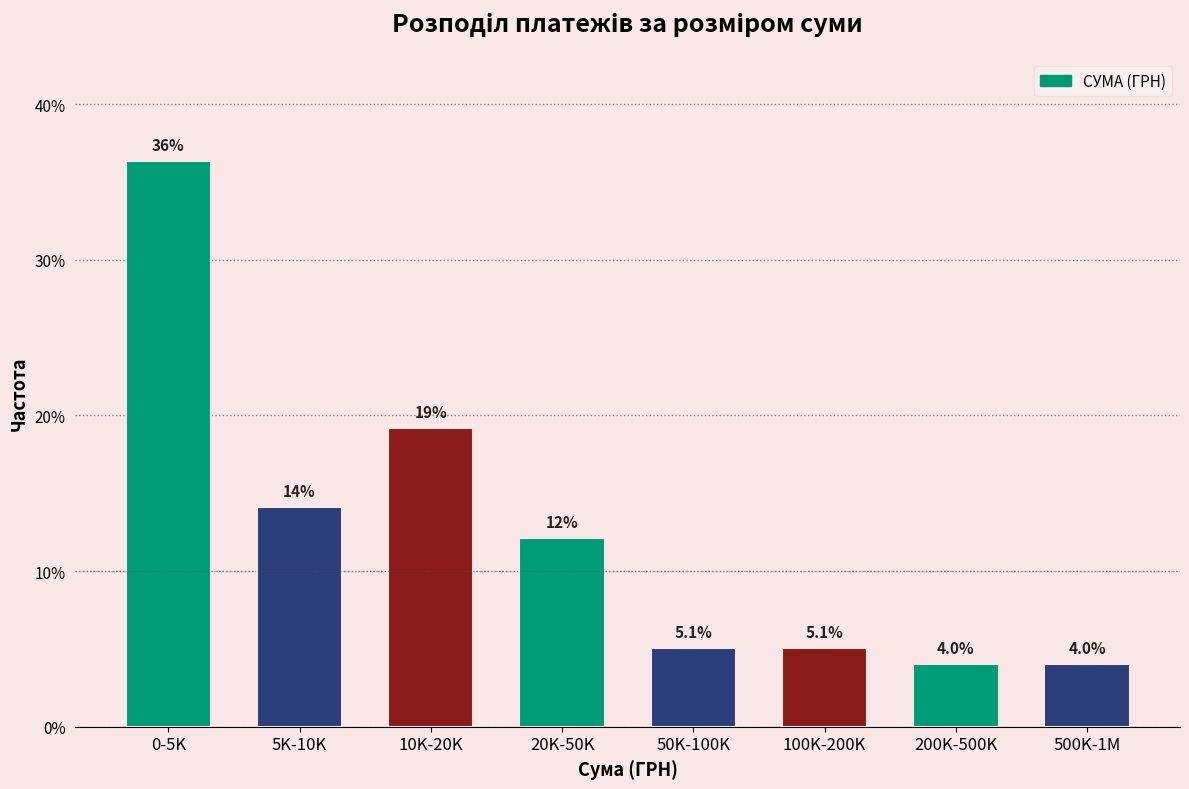

Reading left to right, transcribe all the data shown in this chart.

0-5K=36.4	5K-10K=14.1	10K-20K=19.2	20K-50K=12.1	50K-100K=5.1	100K-200K=5.1	200K-500K=4.0	500K-1M=4.0